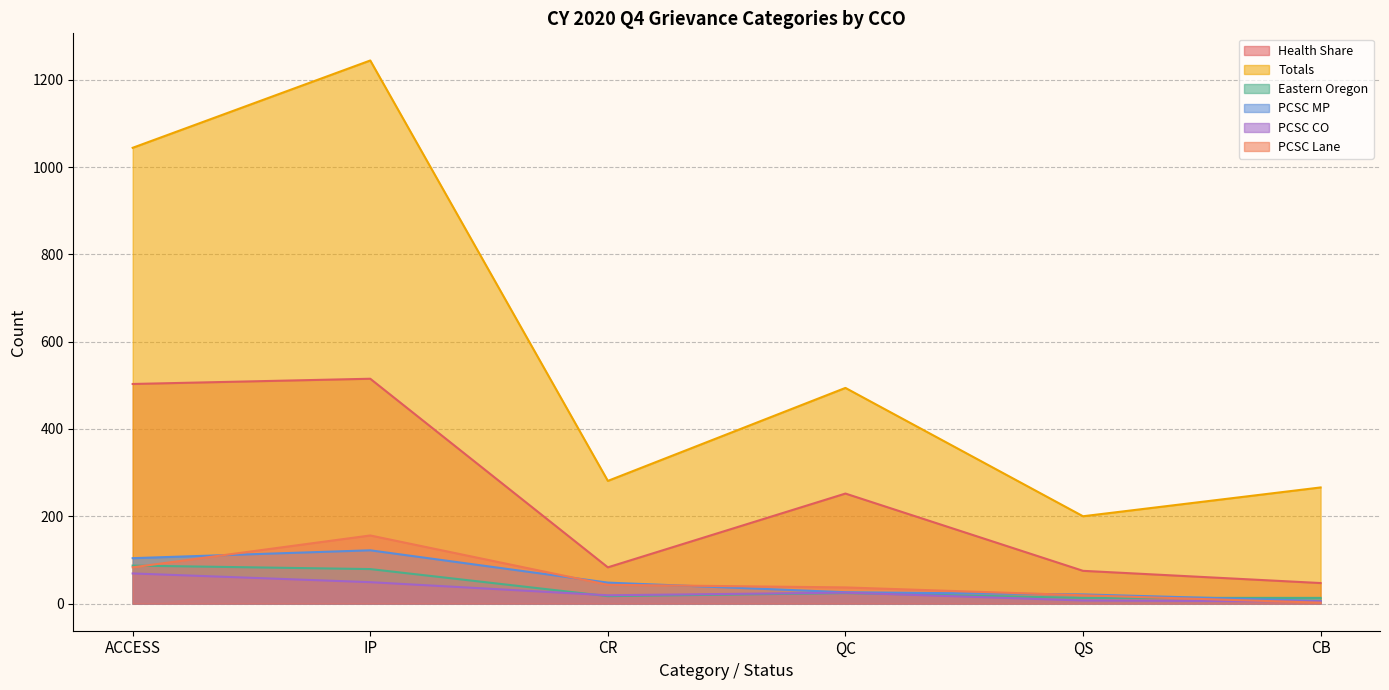

List the series in order of their peak value, highest first.

Totals, Health Share, PCSC Lane, PCSC MP, Eastern Oregon, PCSC CO